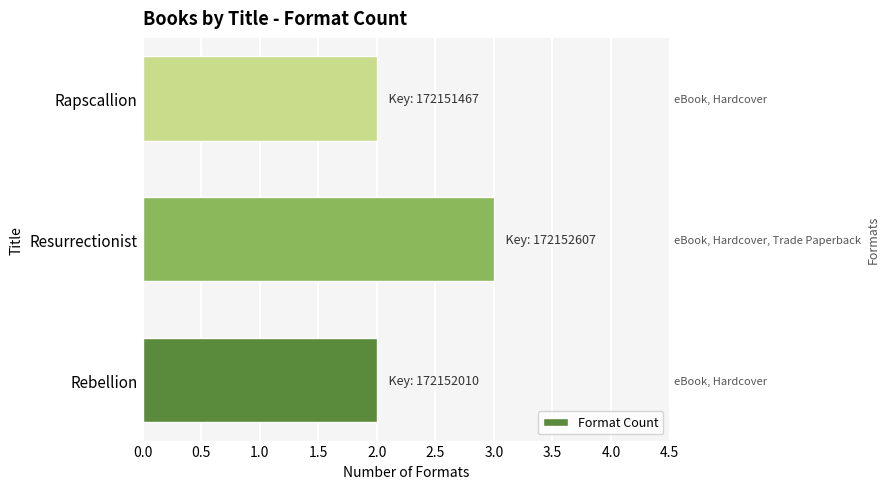

Reading left to right, what are all the values shown in this chart?

2	3	2